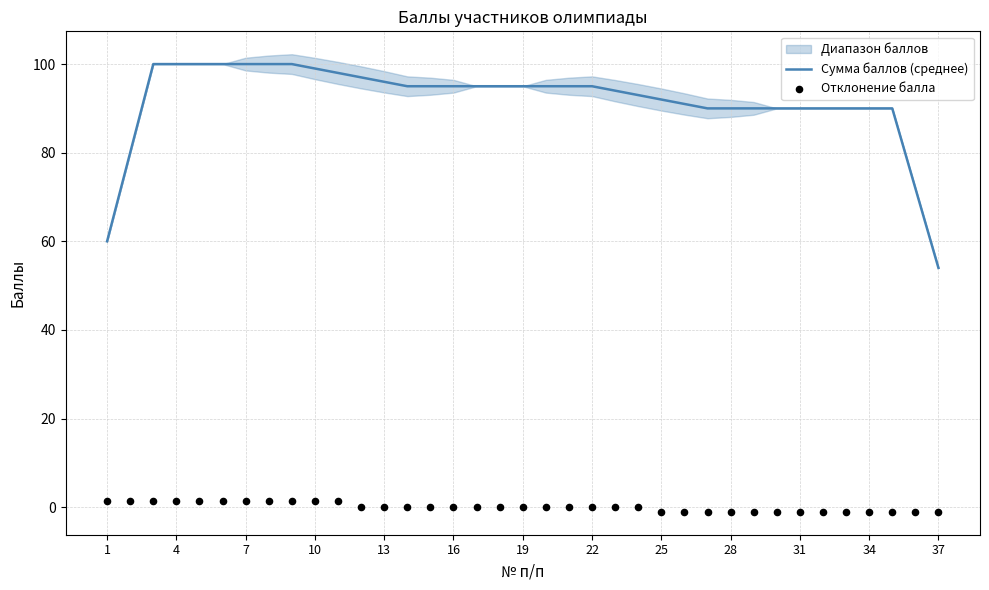

What is the highest value of the Сумма баллов (среднее) series?

100